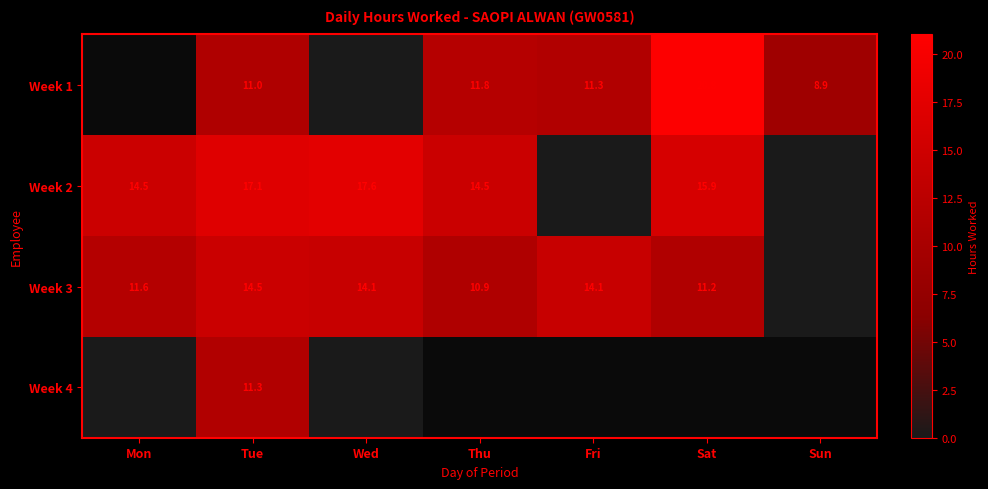

Is the value of Week 3 at Wed greater than the value of Week 1 at Fri?

Yes